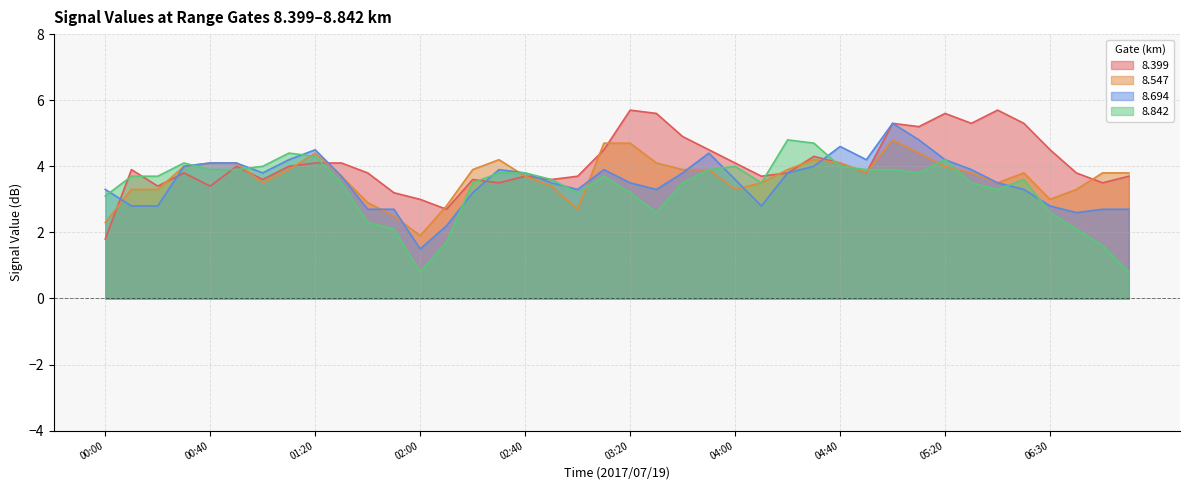

Reading left to right, list all the values displayed in this chart.

8.399: 1.8	3.9	3.4	3.8	3.4	4.0	3.6	4.0	4.1	4.1	3.8	3.2	3.0	2.7	3.6	3.5	3.7	3.6	3.7	4.5	5.7	5.6	4.9	4.5	4.1	3.7	3.8	4.3	4.1	3.8	5.3	5.2	5.6	5.3	5.7	5.3	4.5	3.8	3.5	3.7
8.547: 2.3	3.3	3.3	4.0	4.1	4.1	3.5	3.9	4.4	3.7	2.9	2.5	1.9	2.8	3.9	4.2	3.7	3.4	2.7	4.7	4.7	4.1	3.9	3.9	3.3	3.5	3.9	4.2	4.1	3.8	4.8	4.4	4.0	3.8	3.5	3.8	3.0	3.3	3.8	3.8
8.694: 3.3	2.8	2.8	4.0	4.1	4.1	3.8	4.2	4.5	3.7	2.7	2.7	1.5	2.2	3.2	3.9	3.8	3.5	3.3	3.9	3.5	3.3	3.8	4.4	3.6	2.8	3.8	4.0	4.6	4.2	5.3	4.8	4.2	3.9	3.5	3.3	2.8	2.6	2.7	2.7
8.842: 3.1	3.7	3.7	4.1	3.9	3.9	4.0	4.4	4.3	3.5	2.3	2.1	0.8	1.7	3.5	3.8	3.8	3.6	3.2	3.7	3.2	2.6	3.5	3.9	4.0	3.5	4.8	4.7	4.0	3.9	3.9	3.8	4.2	3.5	3.3	3.6	2.6	2.1	1.6	0.8